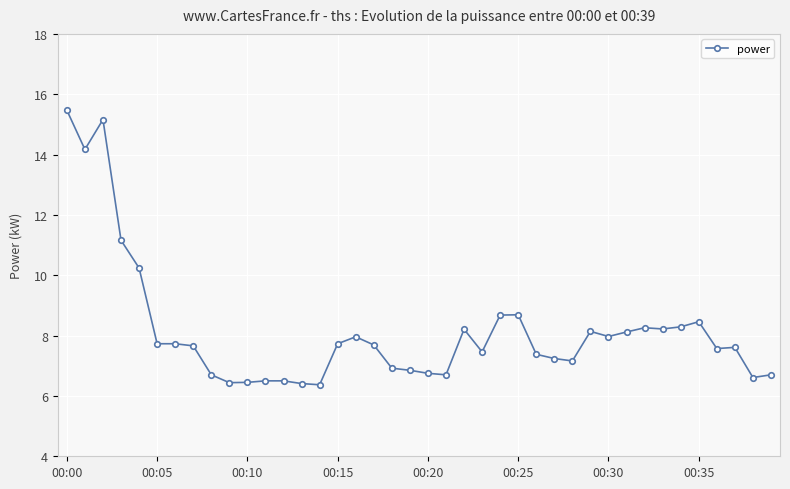

How many values are below 7?

13